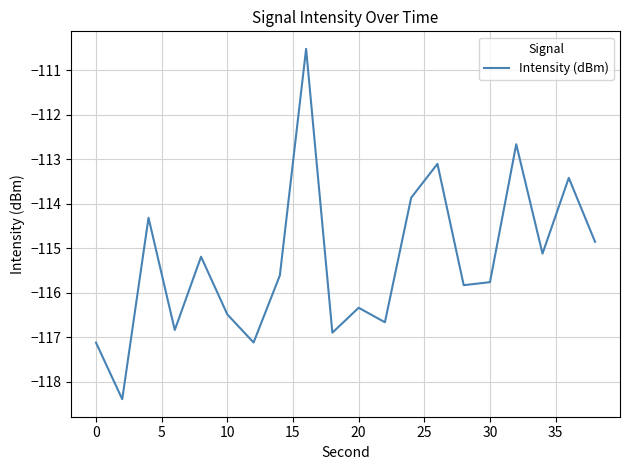

What is the difference between the maximum and second lowest values?

6.6